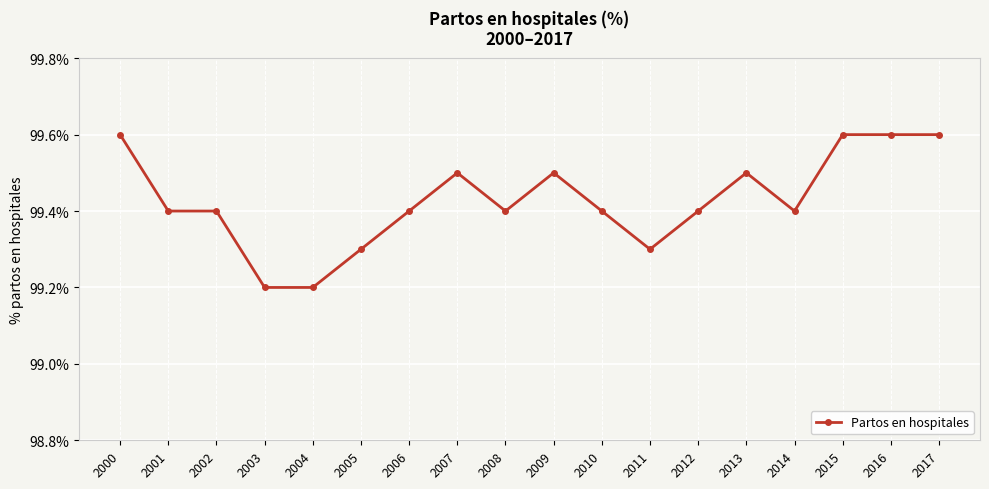

What is the maximum value shown in the chart?

99.6